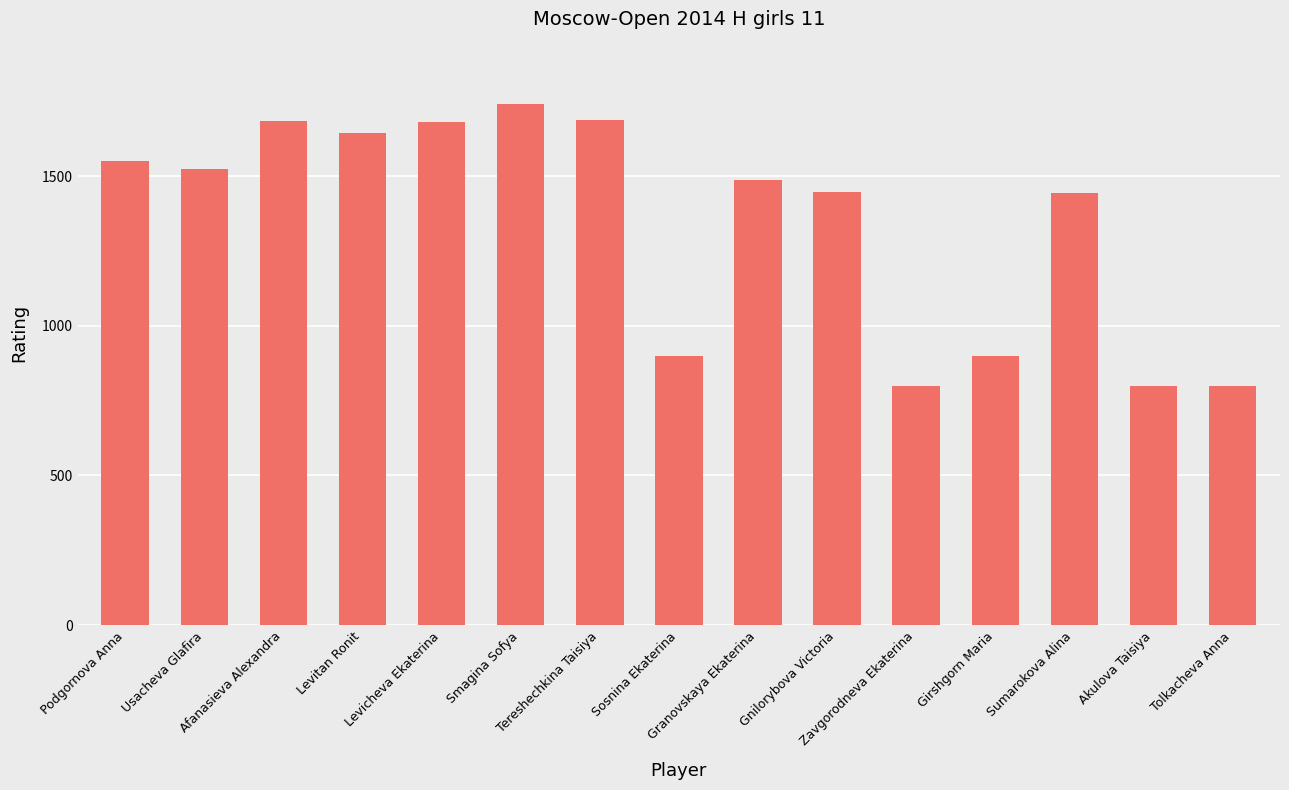

At which label does the data first exceed 1487?

Podgornova Anna